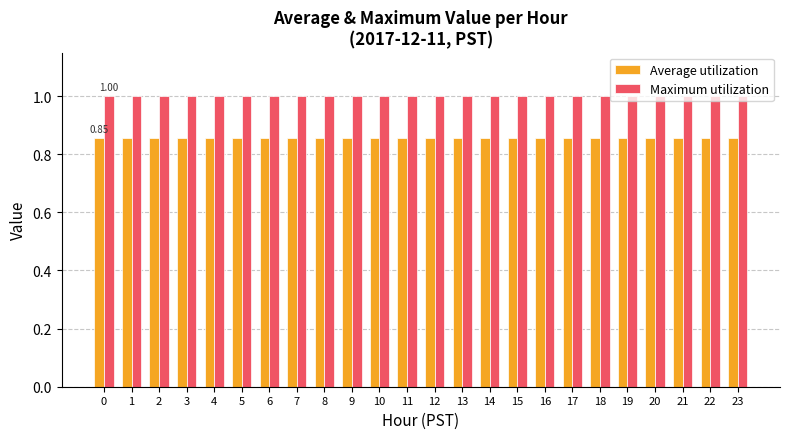

What is the sum of the Maximum utilization values at 14 and 5?

2.0